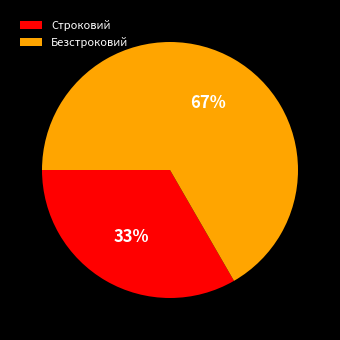

Does Строковий account for over 50% of the chart?

No